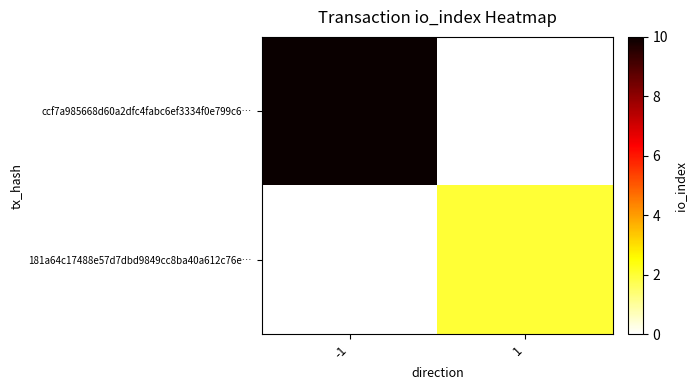

At how many categories does at least one series exceed 9?

1